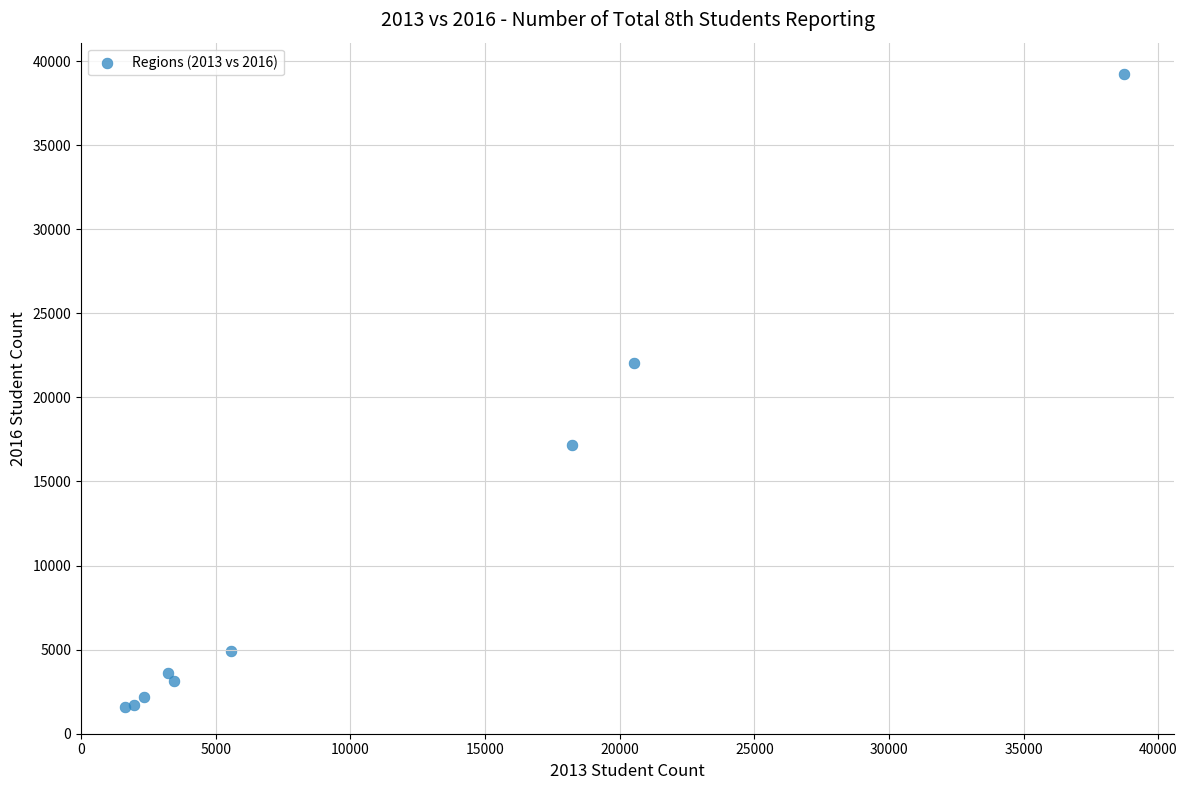

What Y value in the scatter plot is closest to 20407?

22020